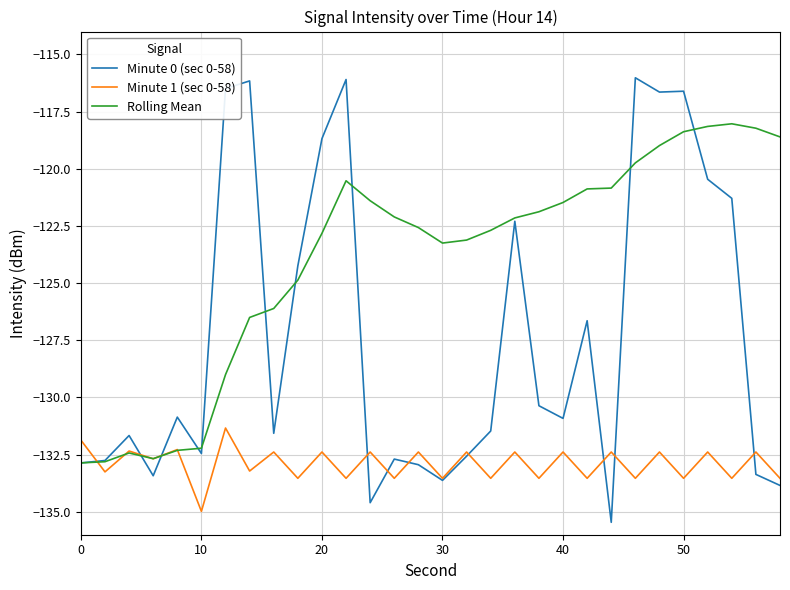

What is the highest value of the Minute 0 (sec 0-58) series?

-116.0